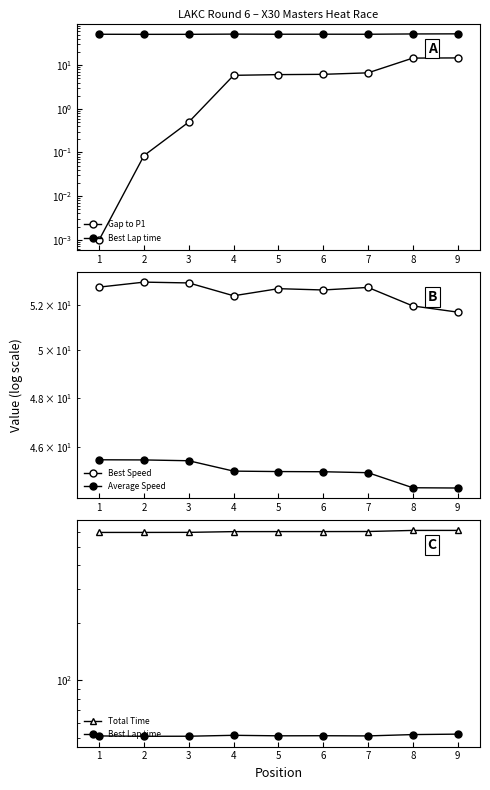

Which series has the largest total across all categories?

Total Time